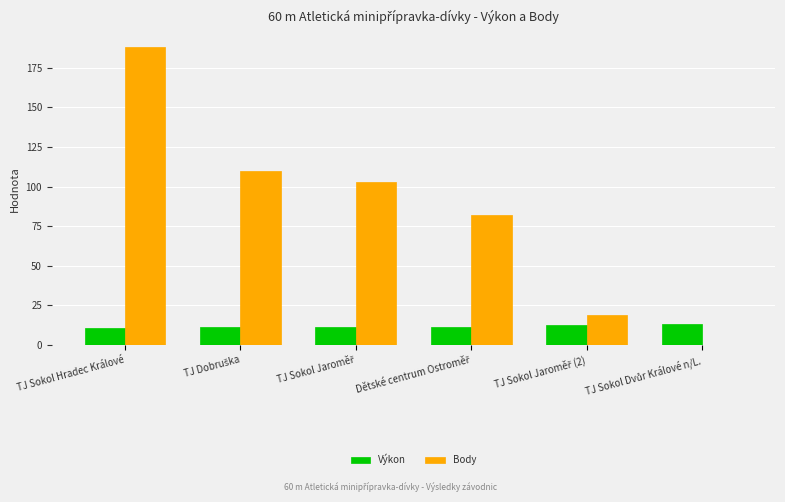

The Body series shows 188.0 at TJ Sokol Hradec Králové. True or false?

True